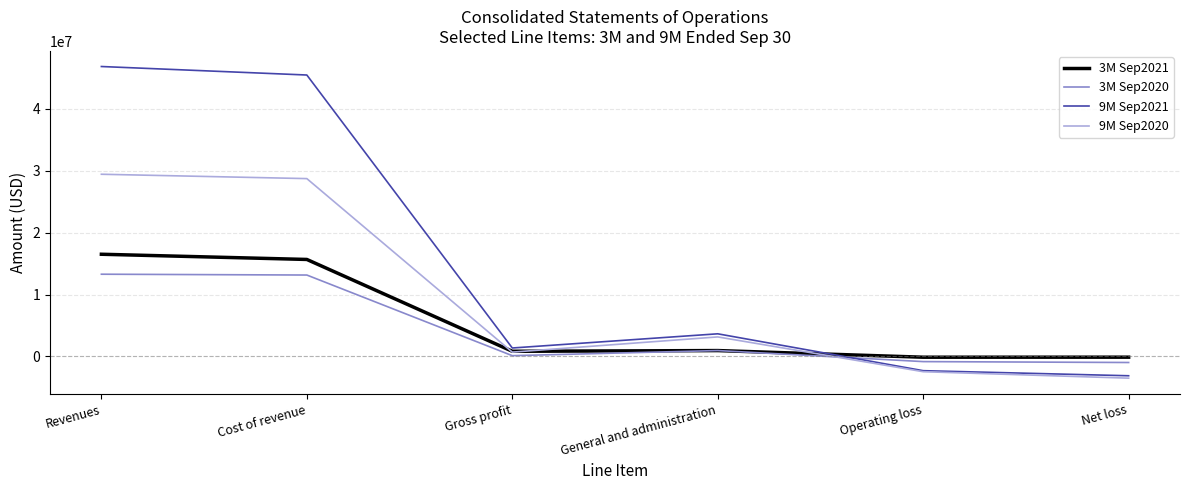

The value of 3M Sep2021 at Cost of revenue is 21092798. True or false?

False